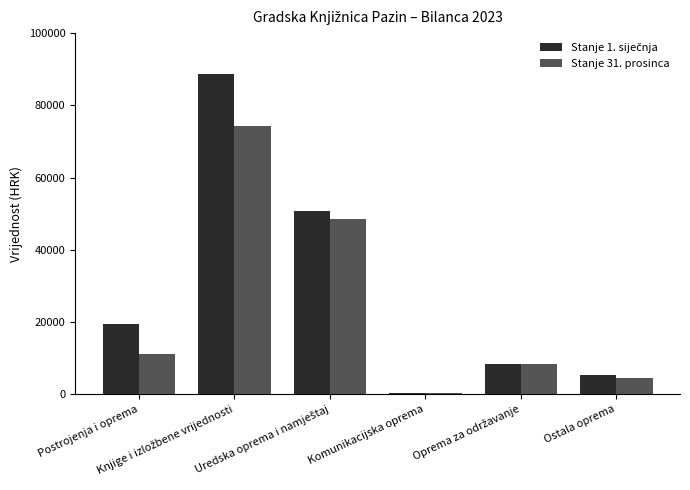

How many categories are shown in the chart?

6